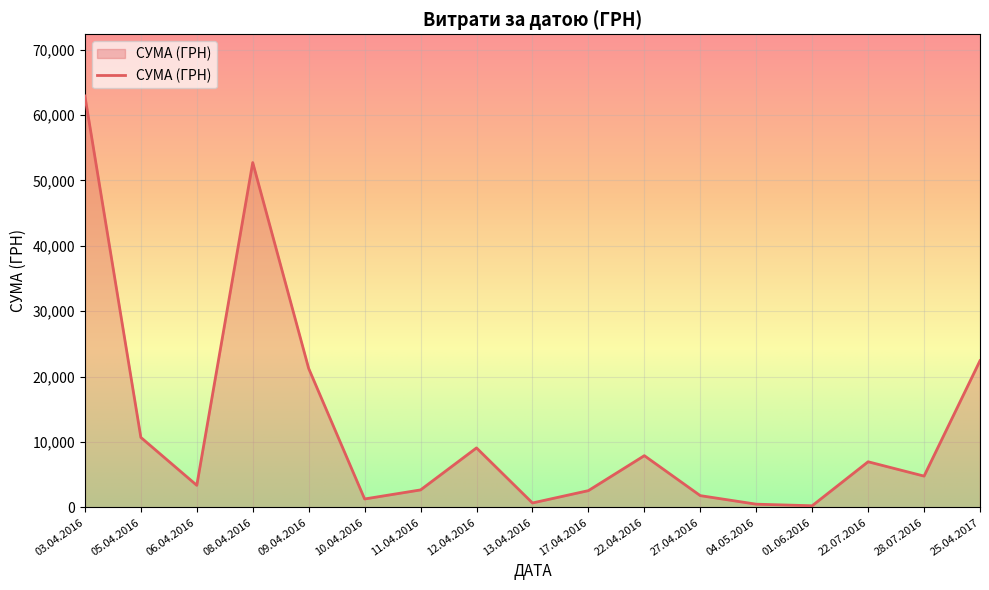

How many lines are shown in the chart?

1